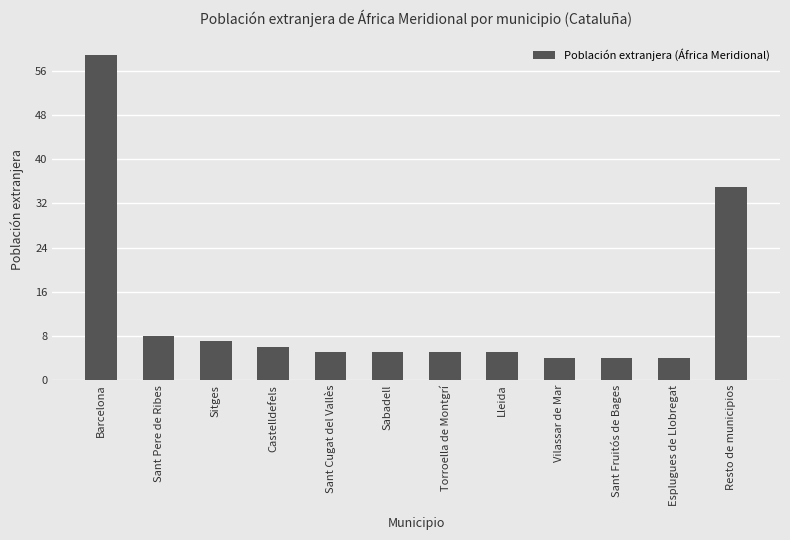

How many data points does each series have?

12